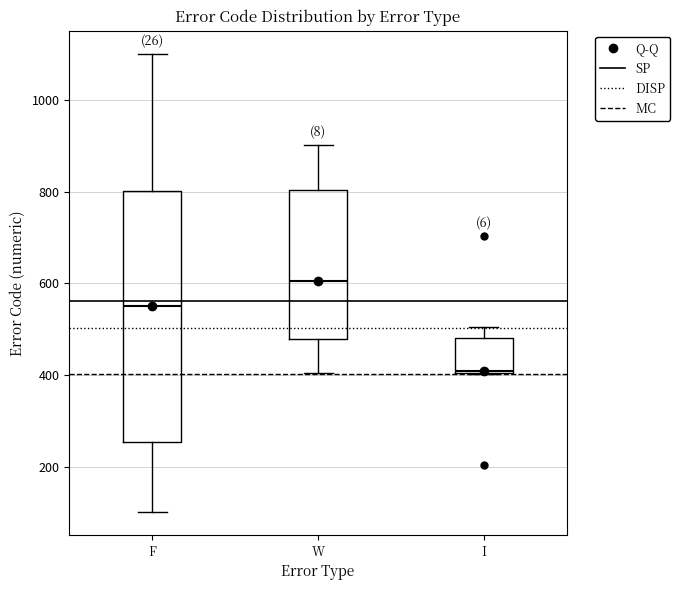

Comparing the boxes themselves (not the whiskers), which one is the tallest?

F